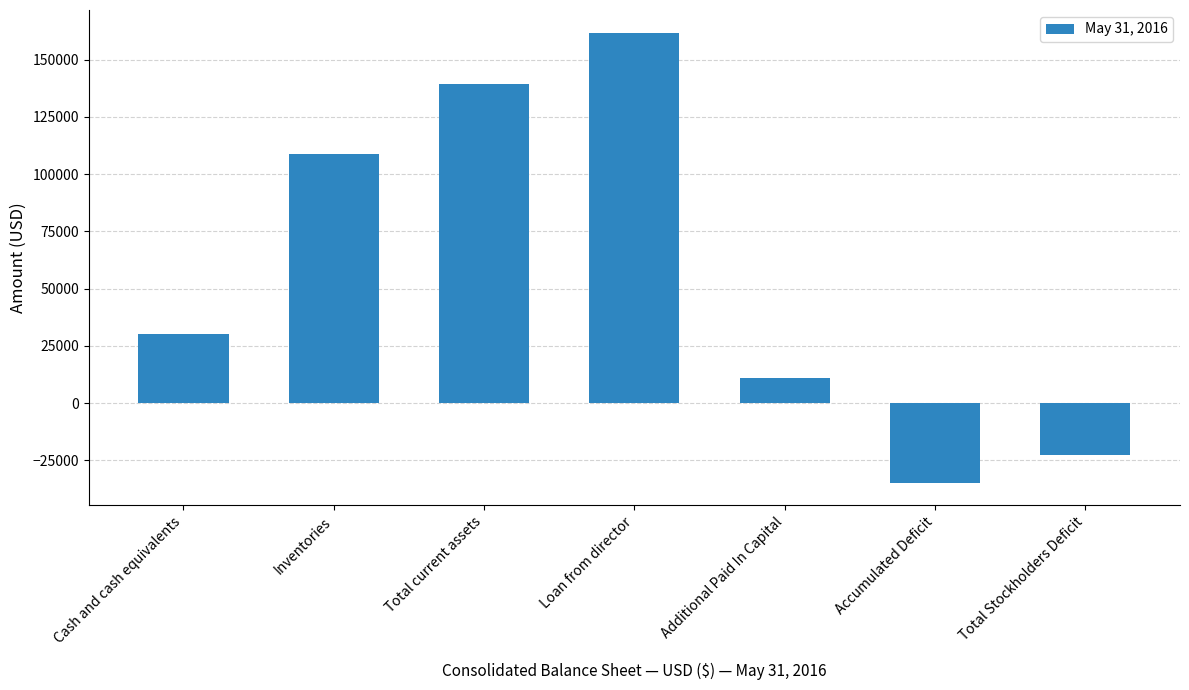

True or false: the data shows -48276 at Accumulated Deficit.

False